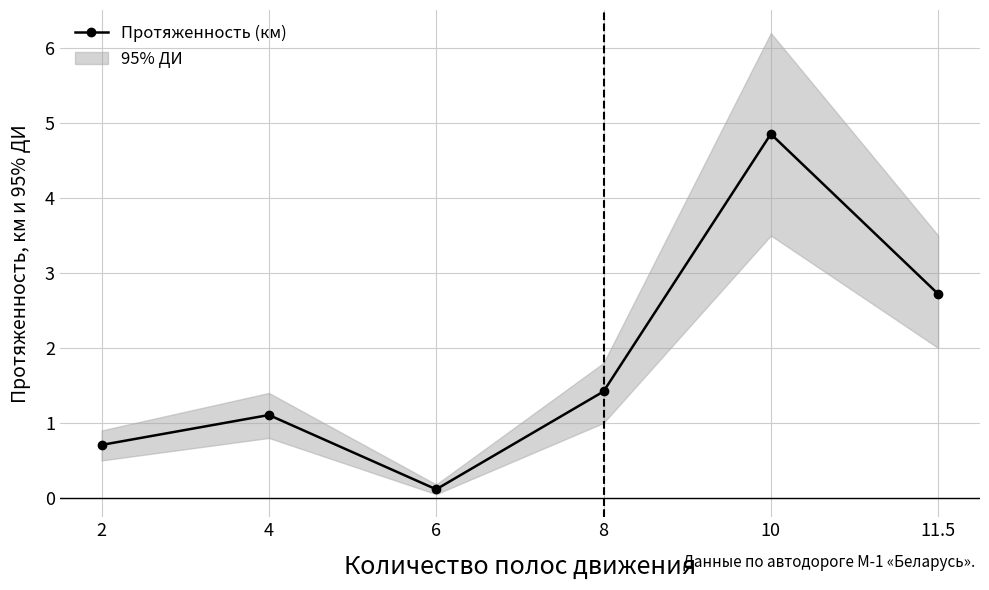

True or false: there are more than 0 points higher than both neighbors.

True